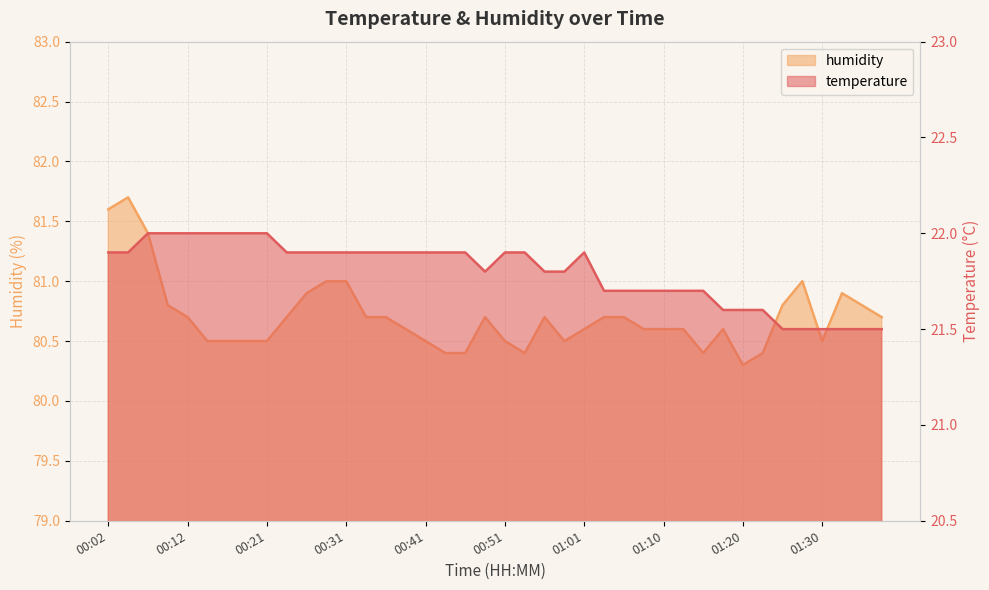

True or false: humidity and temperature cross at least once.

False